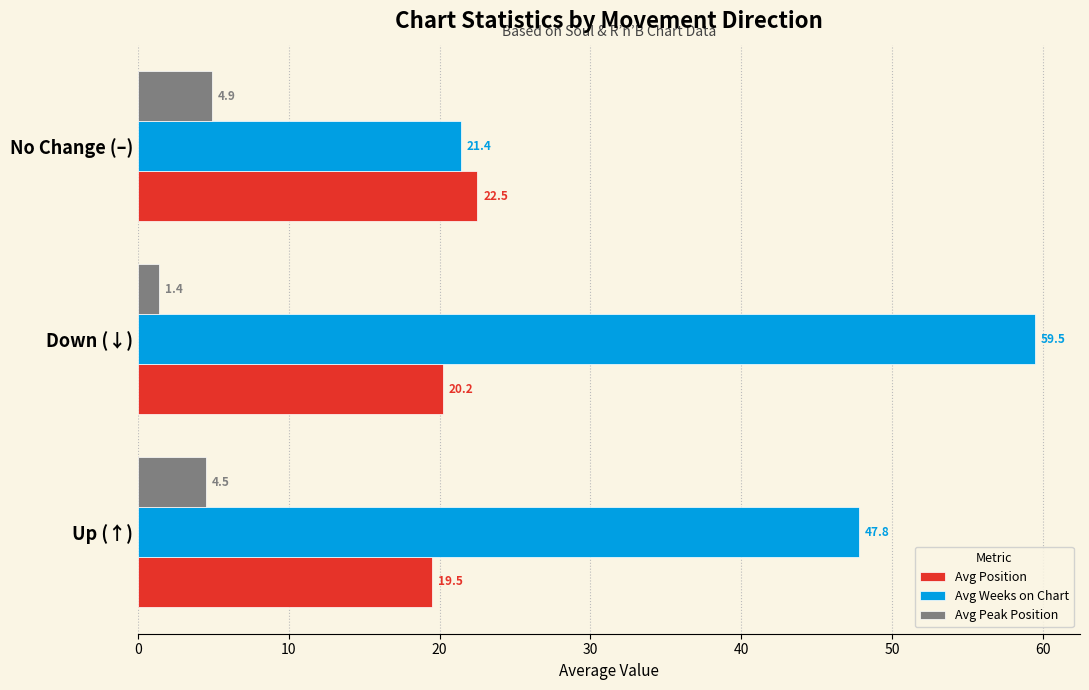

Is it true that Avg Position equals 32.1 at Down (↓)?

False